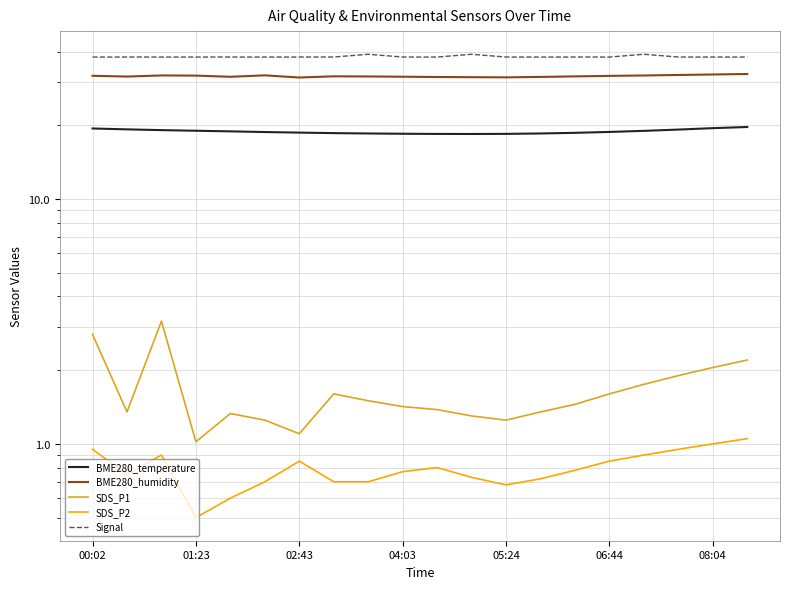

What is the label of the 5th point from the left?

05:24